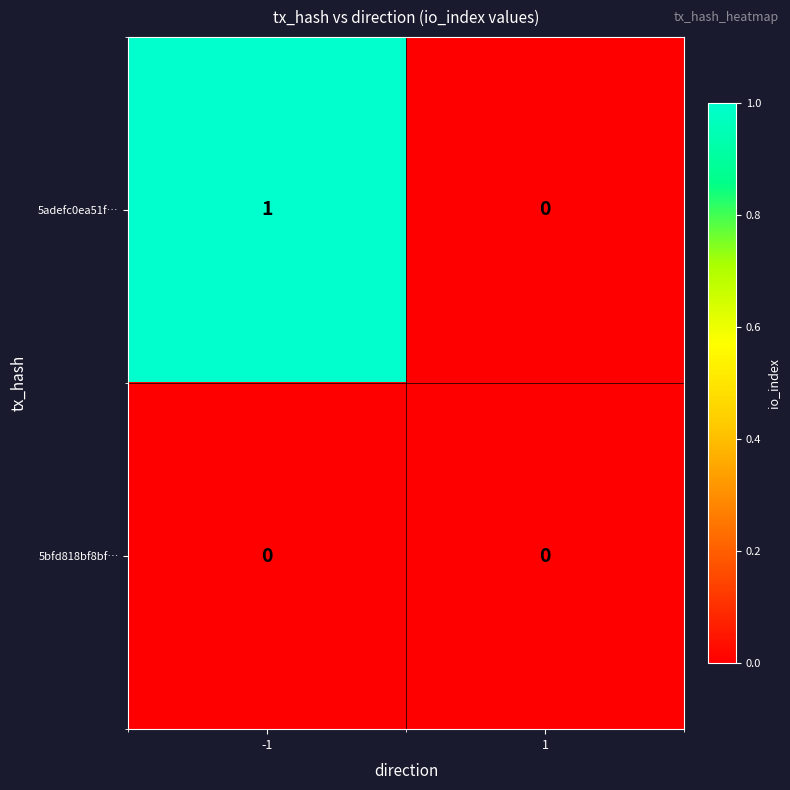

True or false: 5bfd818bf8bf… has a value of 0 at 1.

True